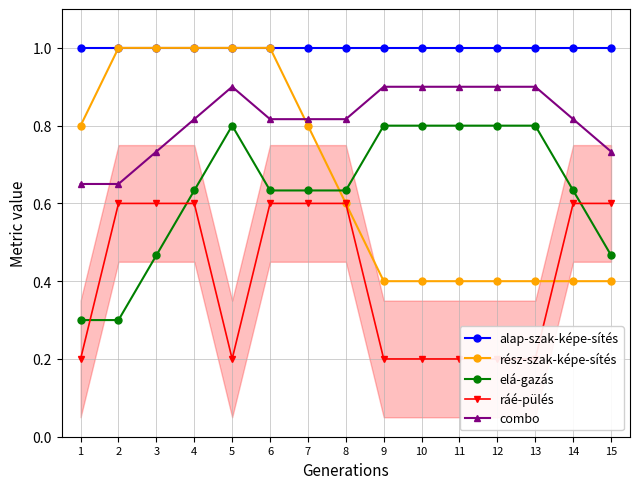

At which label does alap-szak-képe-sítés reach its peak?

1